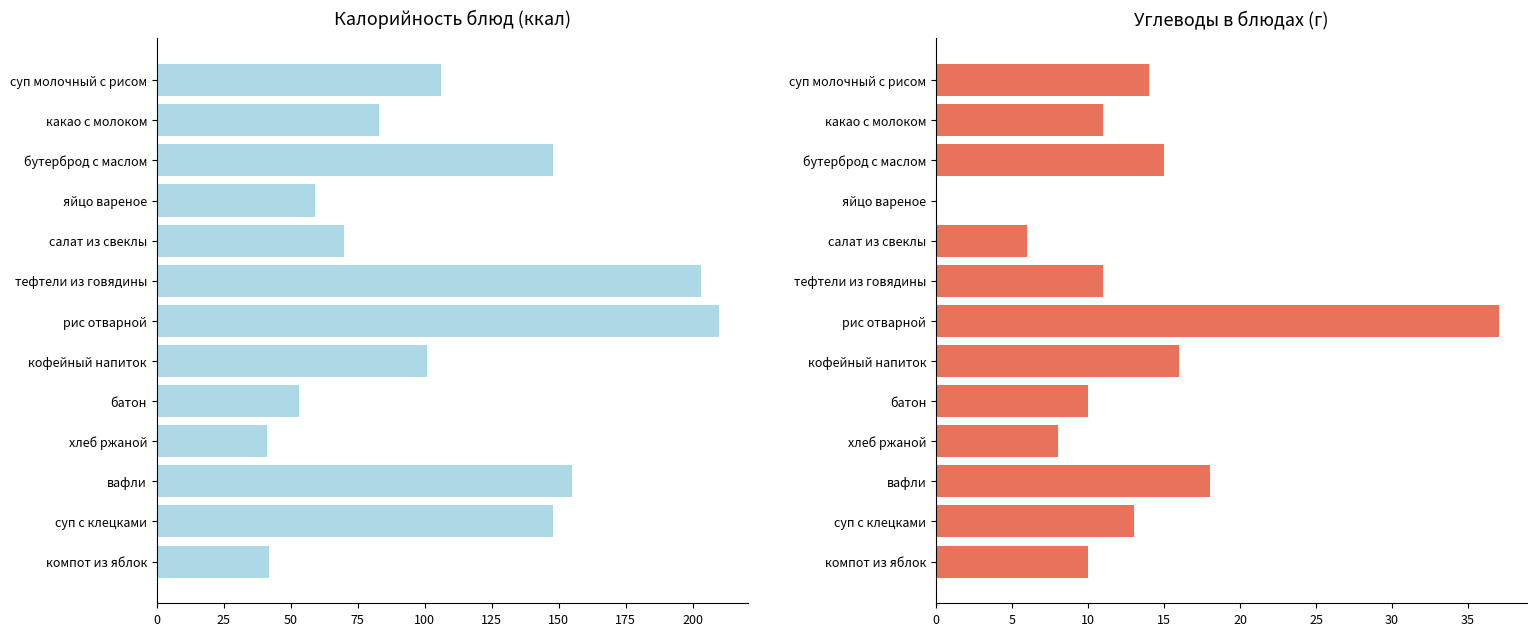

How many values in the Калорийность series exceed 101?

6